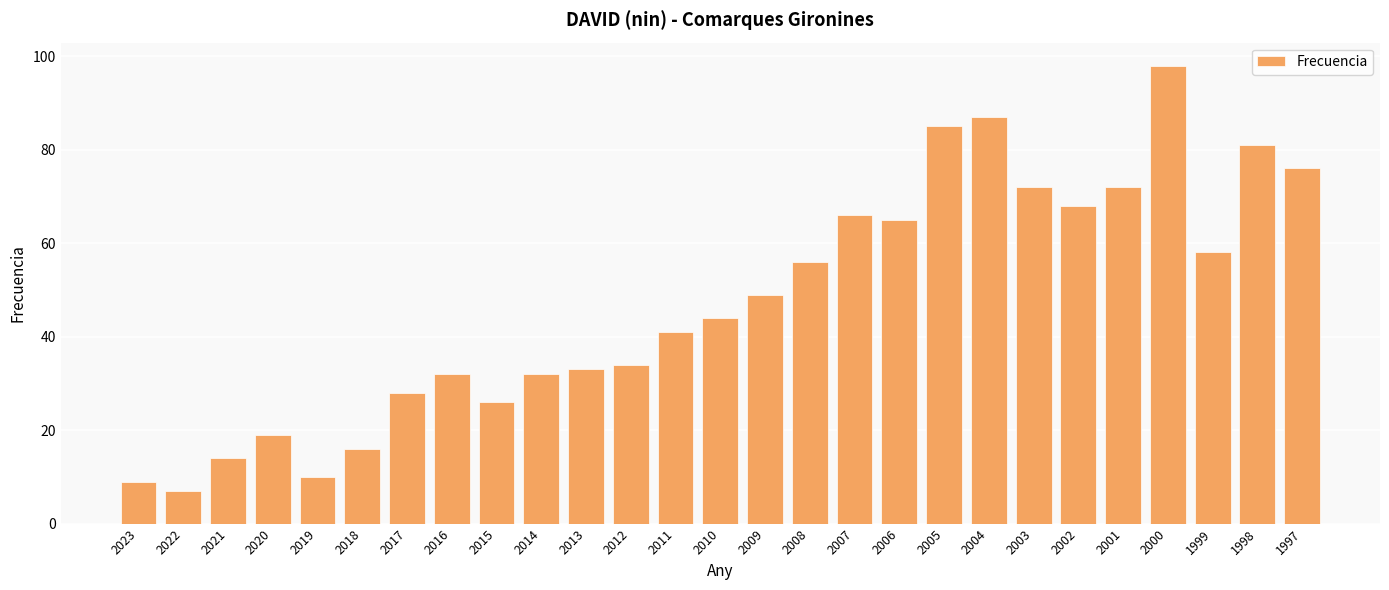

Does the chart contain stacked bars?

No